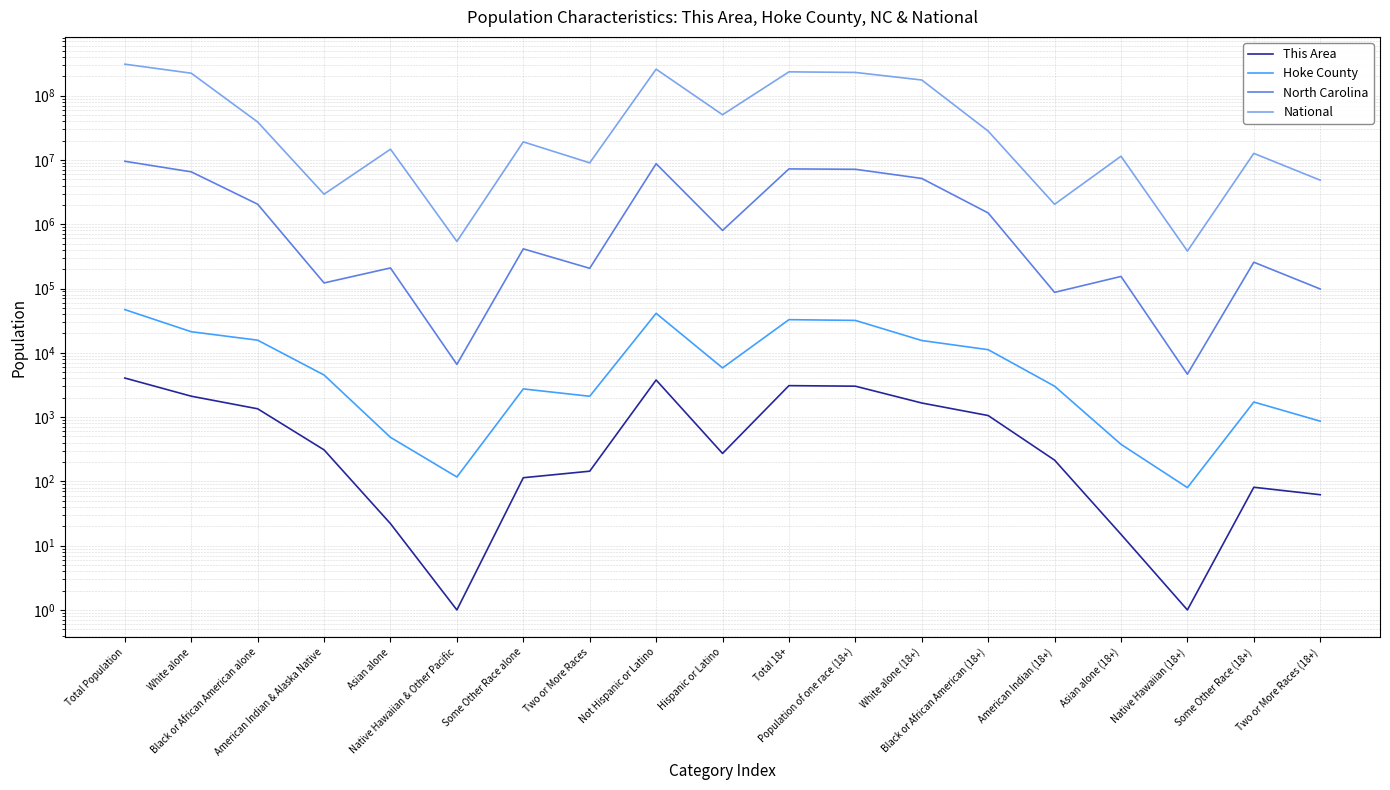

Which series has the largest total across all categories?

National